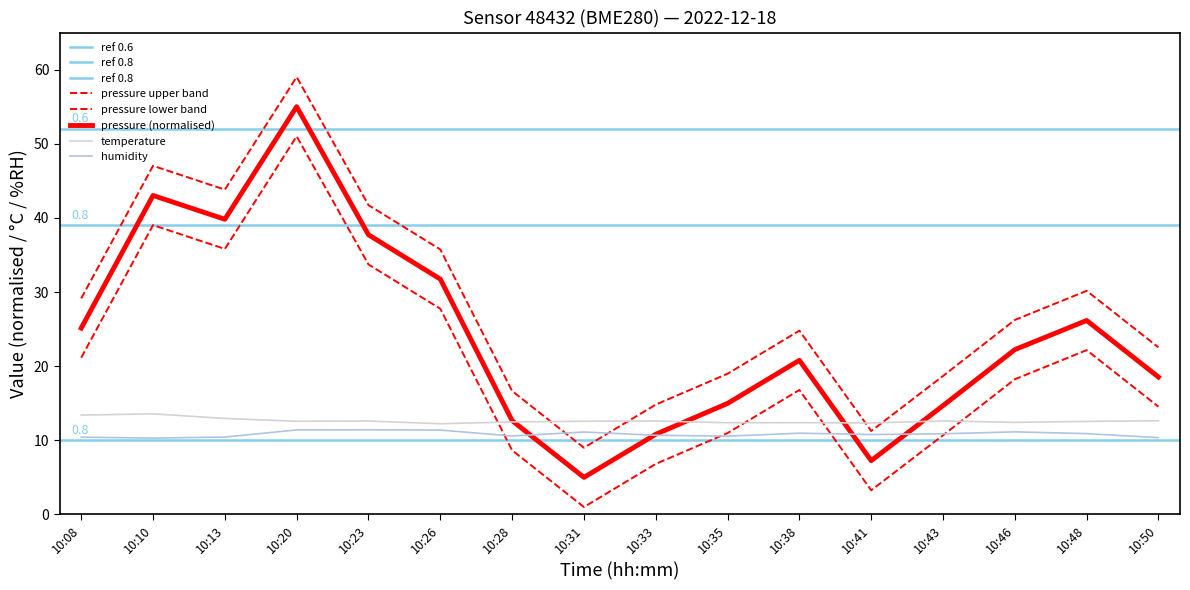

Does the chart have visible grid lines?

No